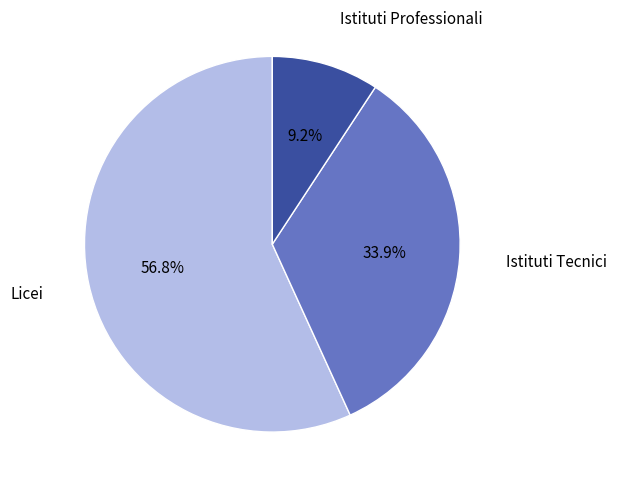

The Istituti Tecnici slice represents 21% of the pie. True or false?

False